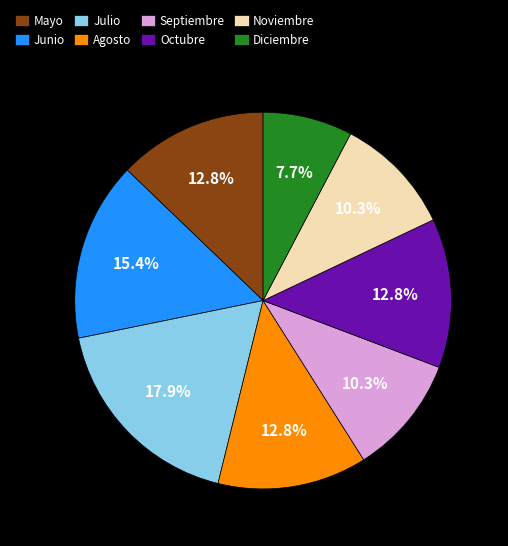

Which slice is the smallest?

Diciembre